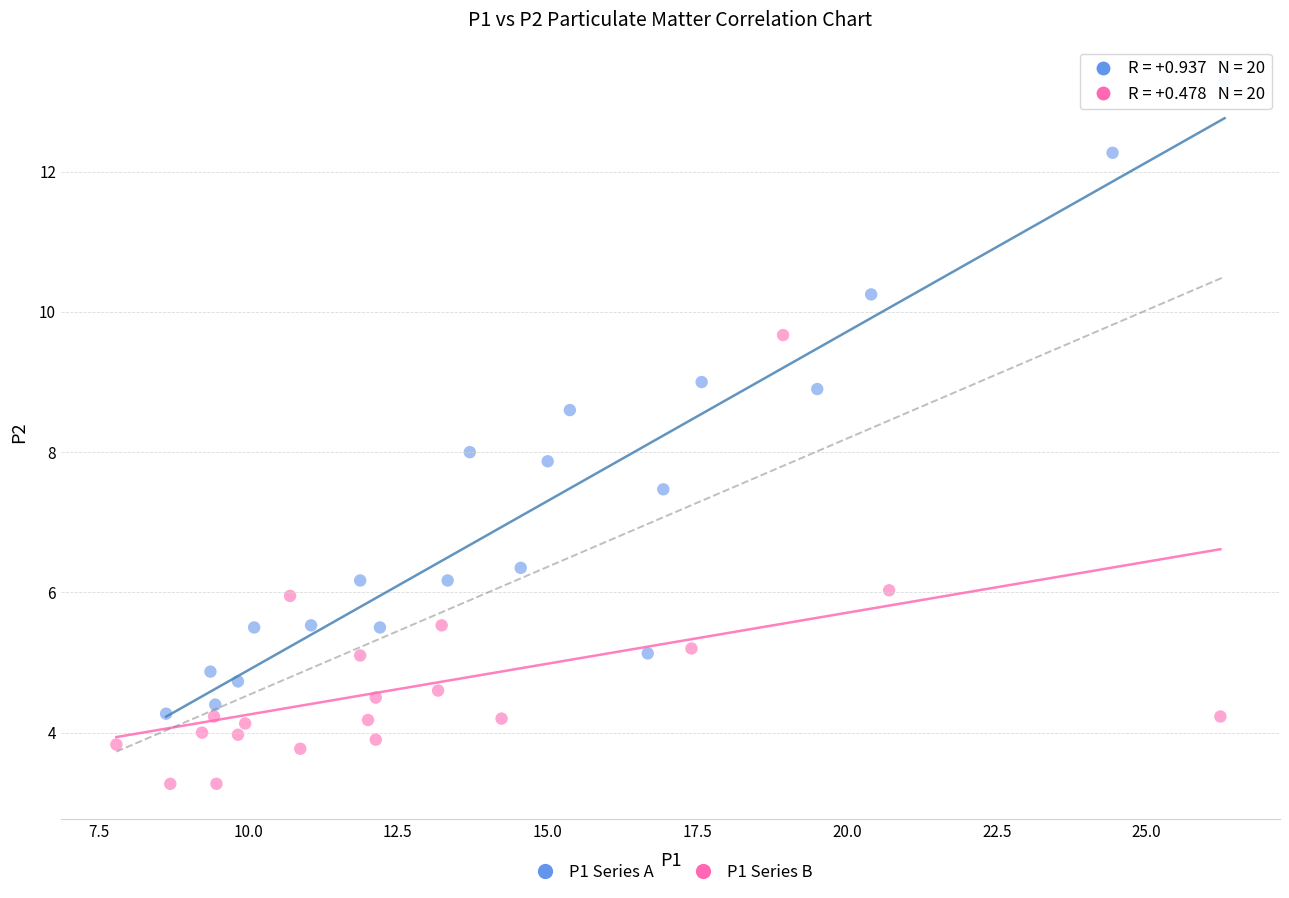

Which series has the largest Y range (max minus min)?

P1 Series A